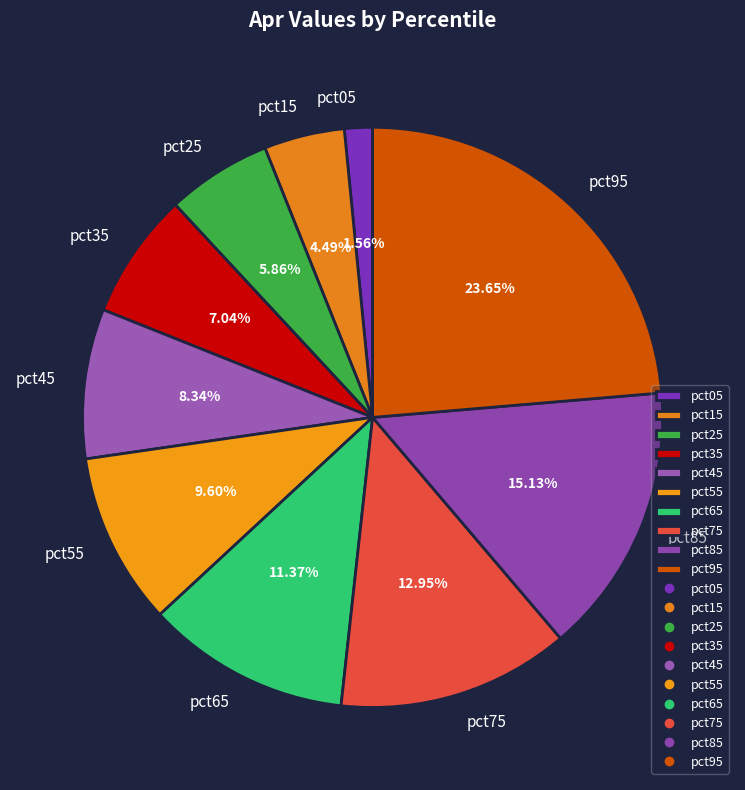

Combined, what portion of the pie is pct75 and pct65?

24.3%